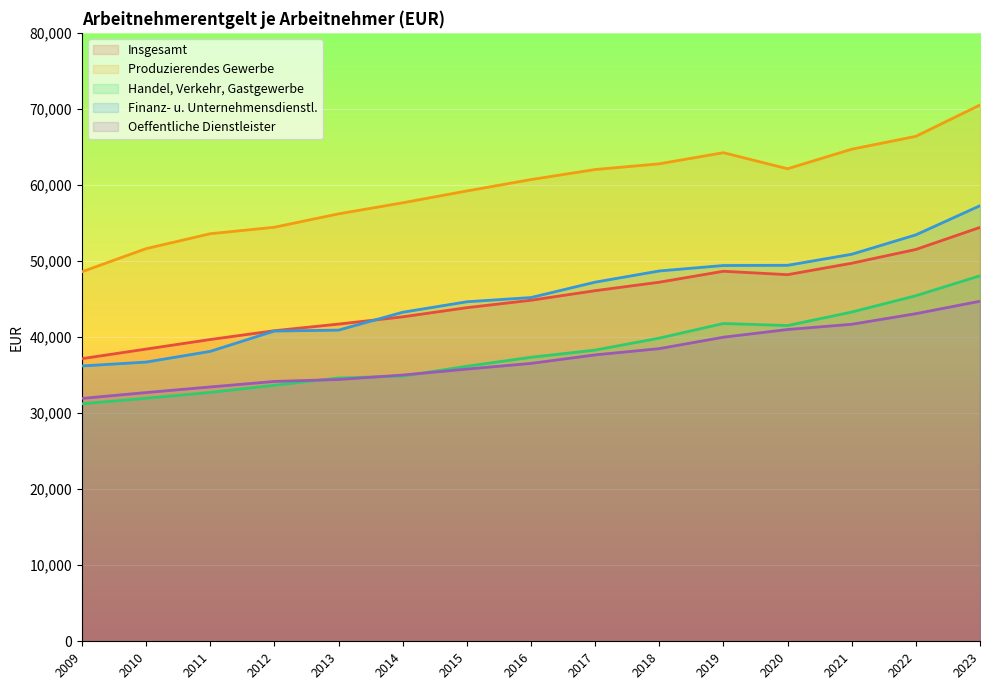

What is the difference between the highest and lowest values at 2022?

23316